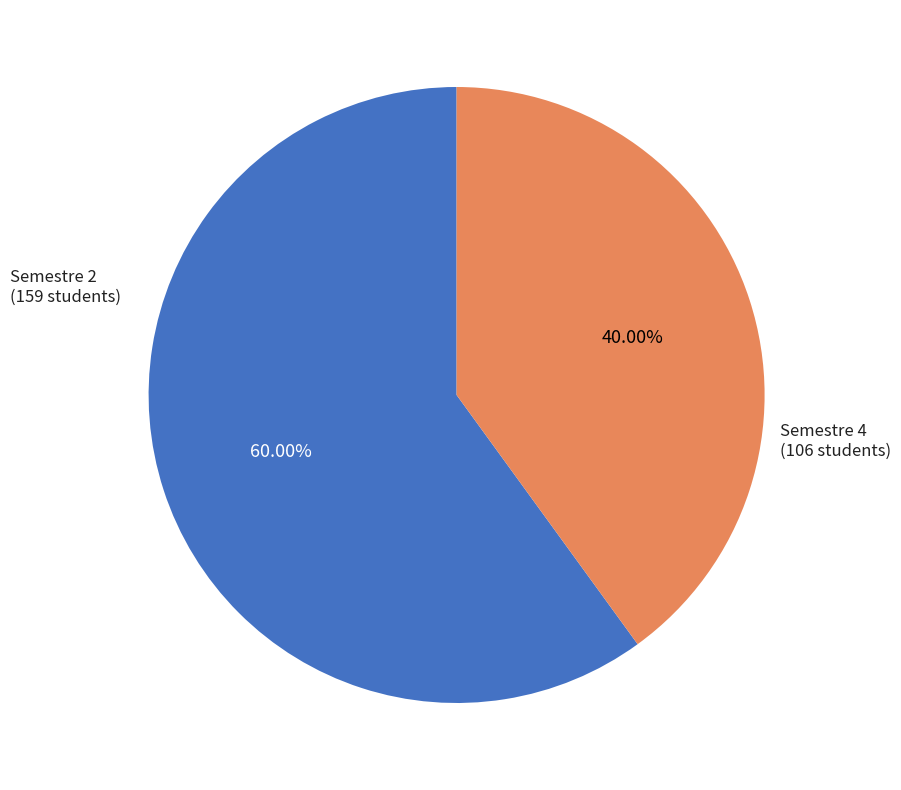

What is the ratio of the value at Semestre 4 to the value at Semestre 2?

0.7